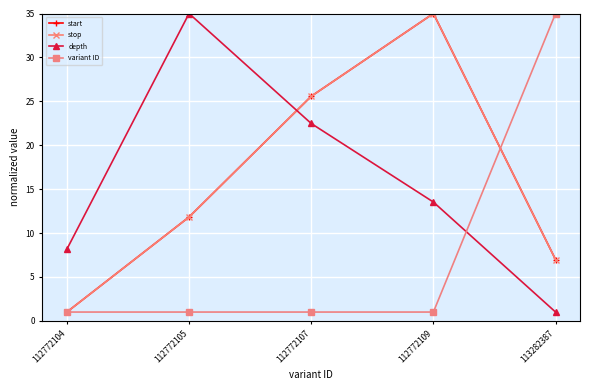

List the labels in order of variant ID value, largest first.

113282387, 112772109, 112772107, 112772105, 112772104